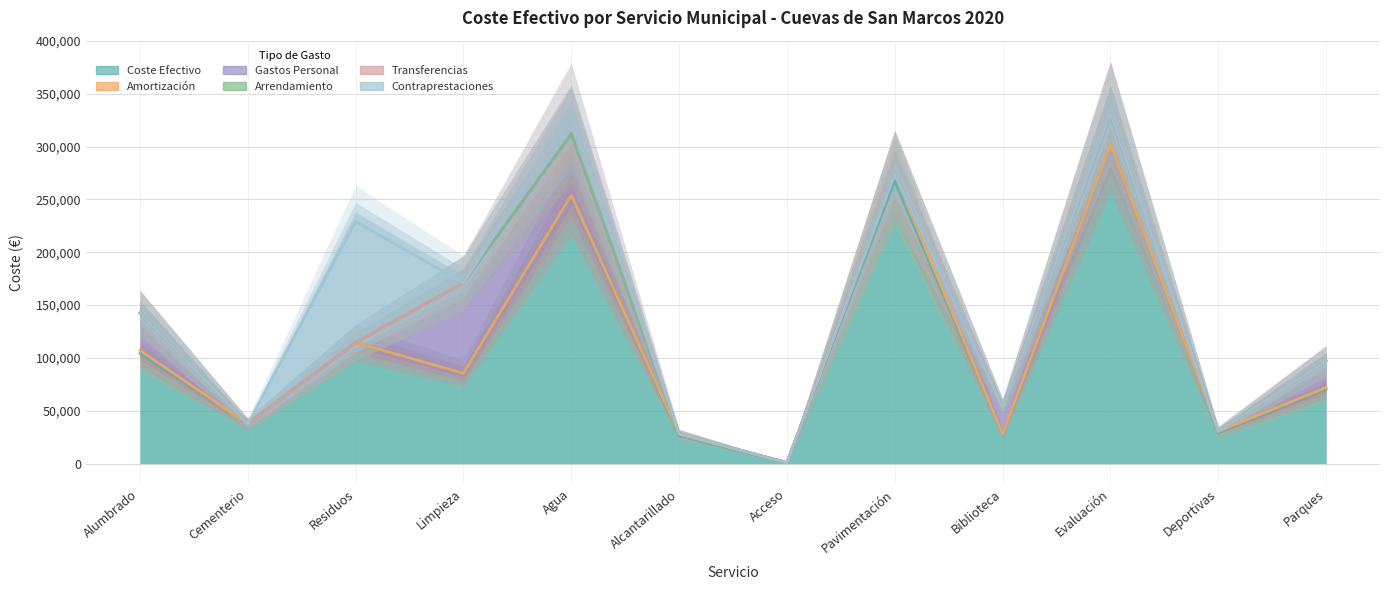

Reading left to right, extract all data points from this chart.

coste_efectivo: Alumbrado=104147.9	Cementerio=37339.3	Residuos=114494.0	Limpieza=85550.8	Agua=253200.6	Alcantarillado=26384.7	Acceso=879.1	Pavimentación=267272.3	Biblioteca=27909.2	Evaluación=302447.4	Deportivas=28942.3	Parques=70447.9
directa_publica_directos_amortizacion: Alumbrado=107218.4	Cementerio=37339.3	Residuos=114494.0	Limpieza=85550.8	Agua=254093.5	Alcantarillado=28104.7	Acceso=879.1	Pavimentación=274208.3	Biblioteca=27909.2	Evaluación=302447.4	Deportivas=30473.0	Parques=72005.3
directa_publica_directos_gastos_personal: Alumbrado=142641.0	Cementerio=37339.3	Residuos=114494.0	Limpieza=171101.5	Agua=311937.0	Alcantarillado=28104.7	Acceso=879.1	Pavimentación=274208.3	Biblioteca=53239.1	Evaluación=330458.0	Deportivas=30473.0	Parques=97065.4
directa_publica_directos_arrendamiento: Alumbrado=142641.0	Cementerio=37339.3	Residuos=114494.0	Limpieza=171101.5	Agua=311937.0	Alcantarillado=28104.7	Acceso=879.1	Pavimentación=274208.3	Biblioteca=53239.1	Evaluación=330458.0	Deportivas=30473.0	Parques=97065.4
directa_publica_directos_transferencias: Alumbrado=142641.0	Cementerio=37339.3	Residuos=114494.0	Limpieza=171101.5	Agua=329719.9	Alcantarillado=28104.7	Acceso=879.1	Pavimentación=274208.3	Biblioteca=53239.1	Evaluación=331548.0	Deportivas=30473.0	Parques=97065.4
indirecta_contraprestaciones: Alumbrado=142641.0	Cementerio=37339.3	Residuos=228988.1	Limpieza=171101.5	Agua=329719.9	Alcantarillado=28104.7	Acceso=879.1	Pavimentación=274208.3	Biblioteca=53239.1	Evaluación=331548.0	Deportivas=30473.0	Parques=97065.4